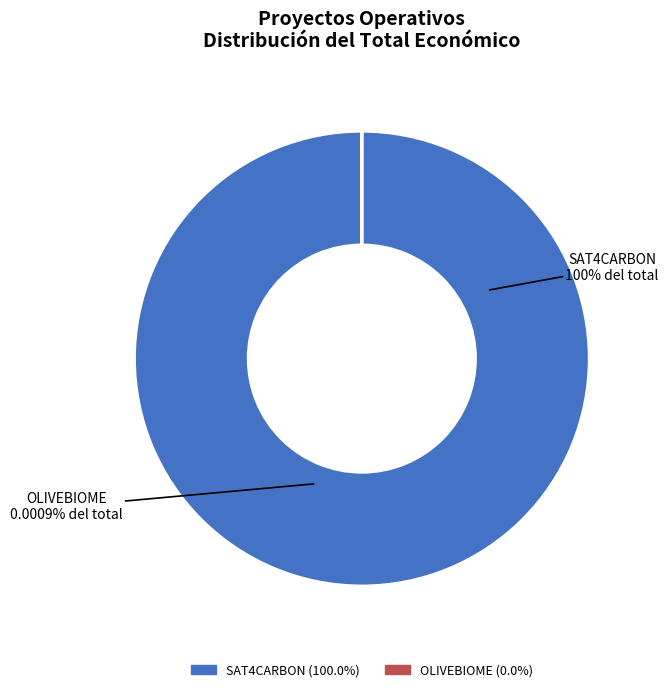

Count the number of slices in the pie.

2